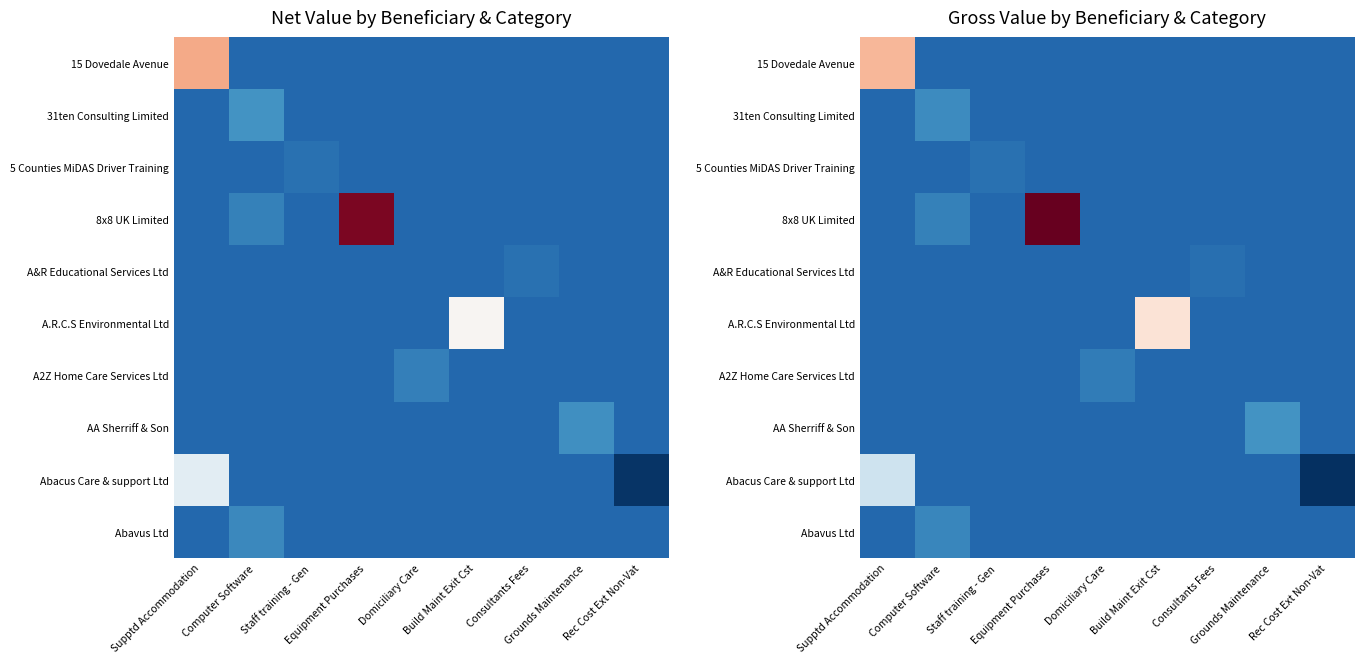

Which label corresponds to the smallest value in the chart?

Rec Cost Ext Non-Vat